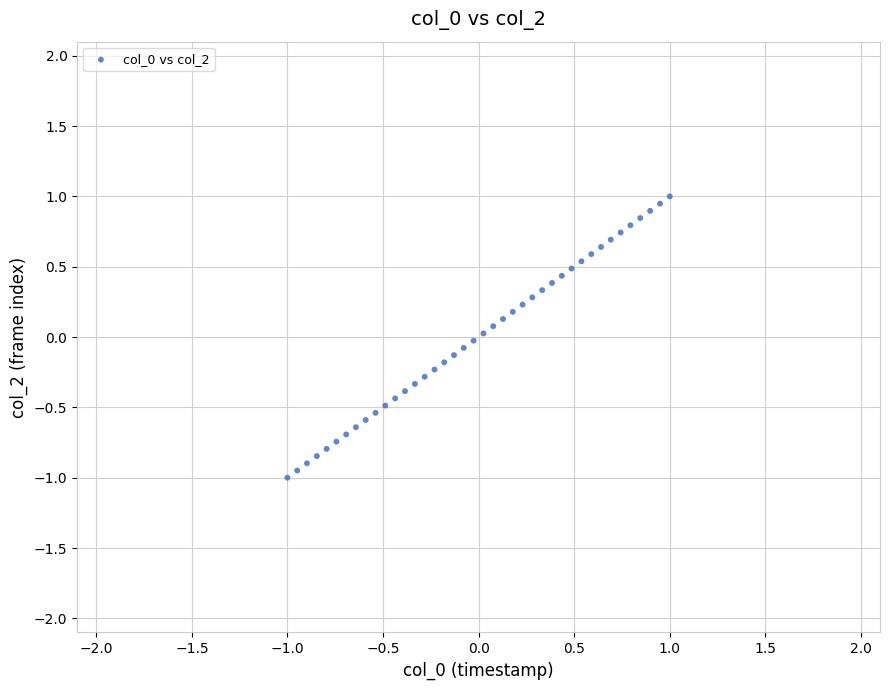

What is the range of X values (max minus min)?

2.0